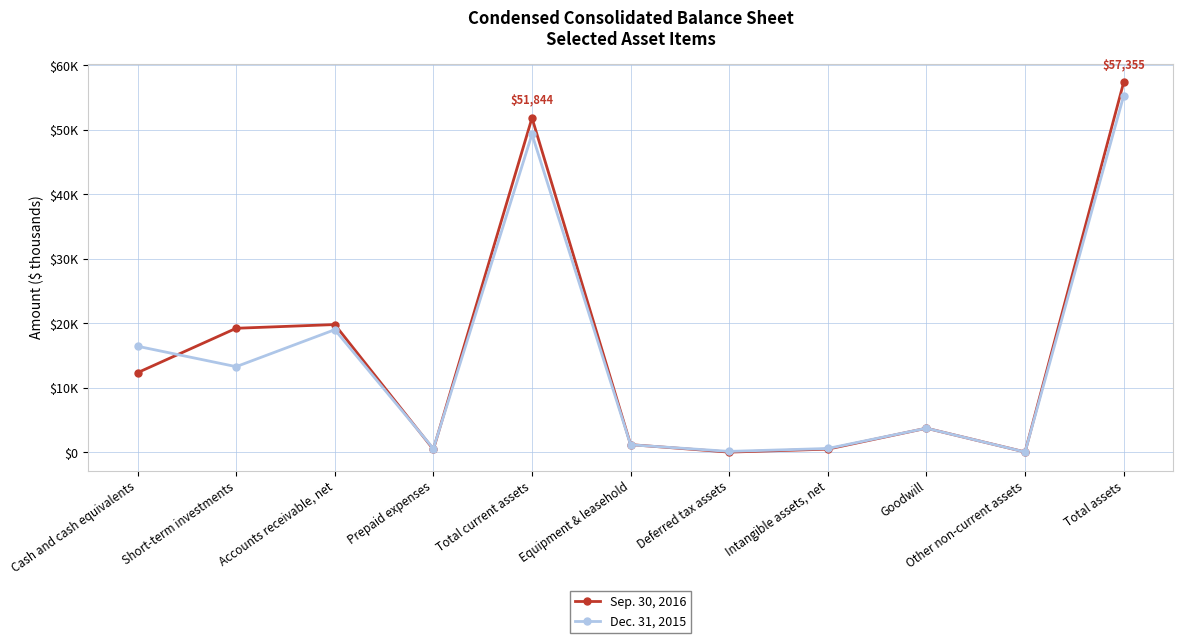

What is the value of the Dec. 31, 2015 point at the 9th from the left?

3738